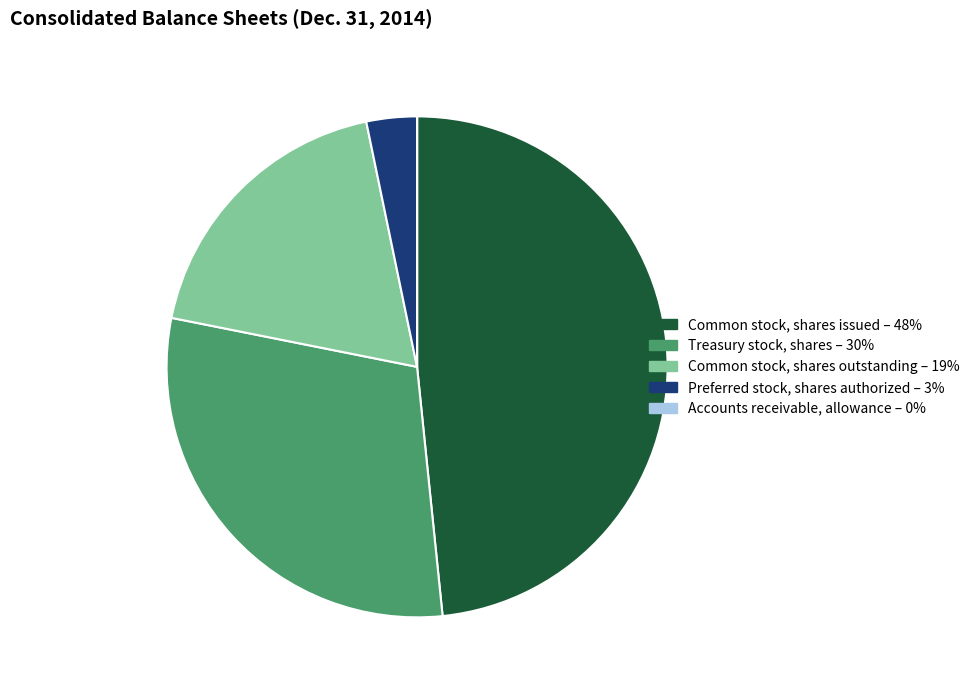

Approximately how many times larger is the value at Common stock, shares issued compared to Common stock, shares outstanding?

2.6